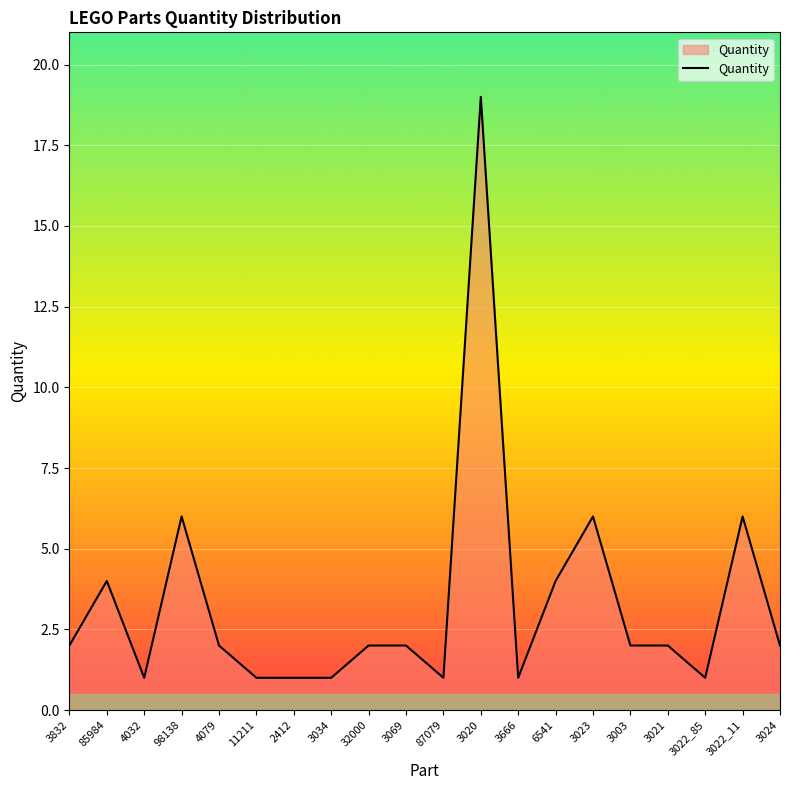

Is it true that the value at 3666 is 1?

True